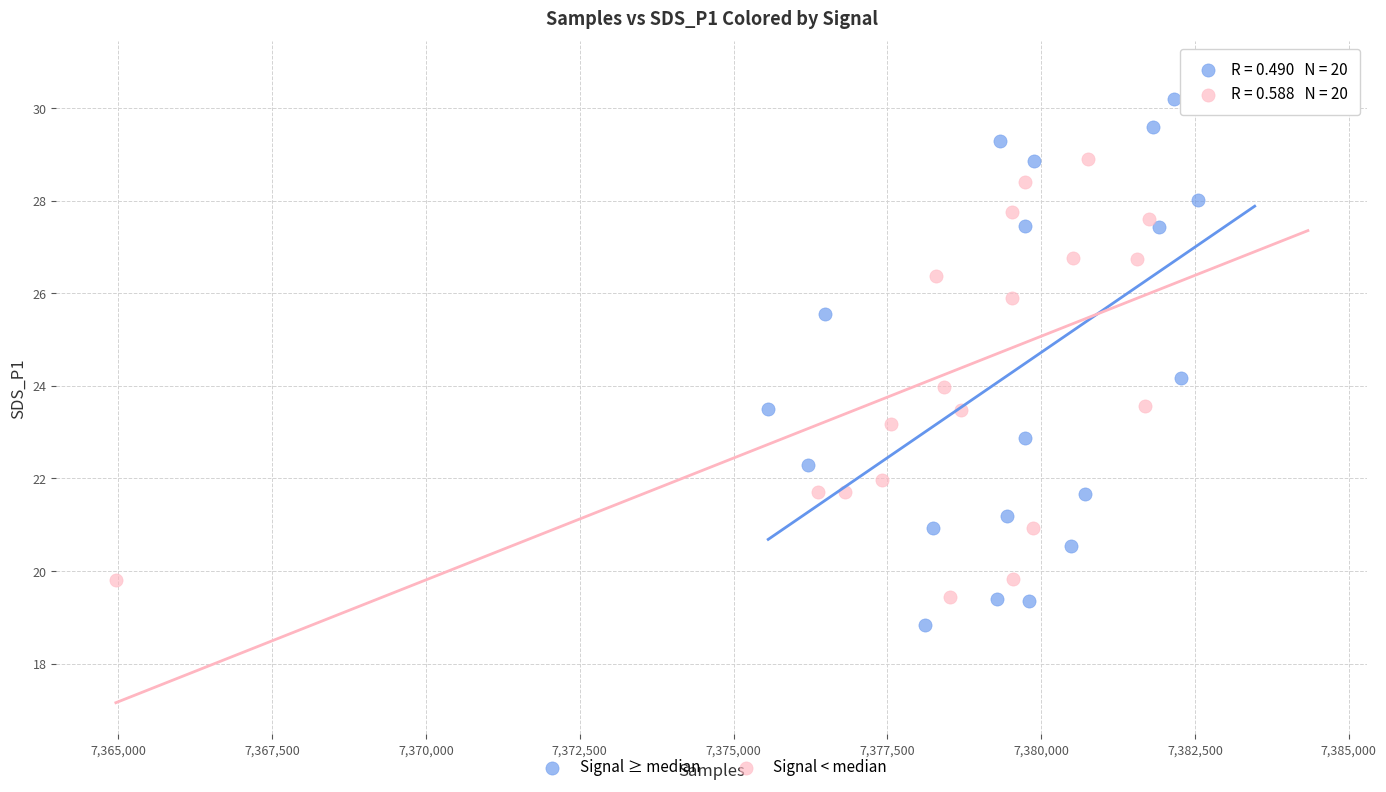

Which series contains the lowest Y value?

Signal ≥ median